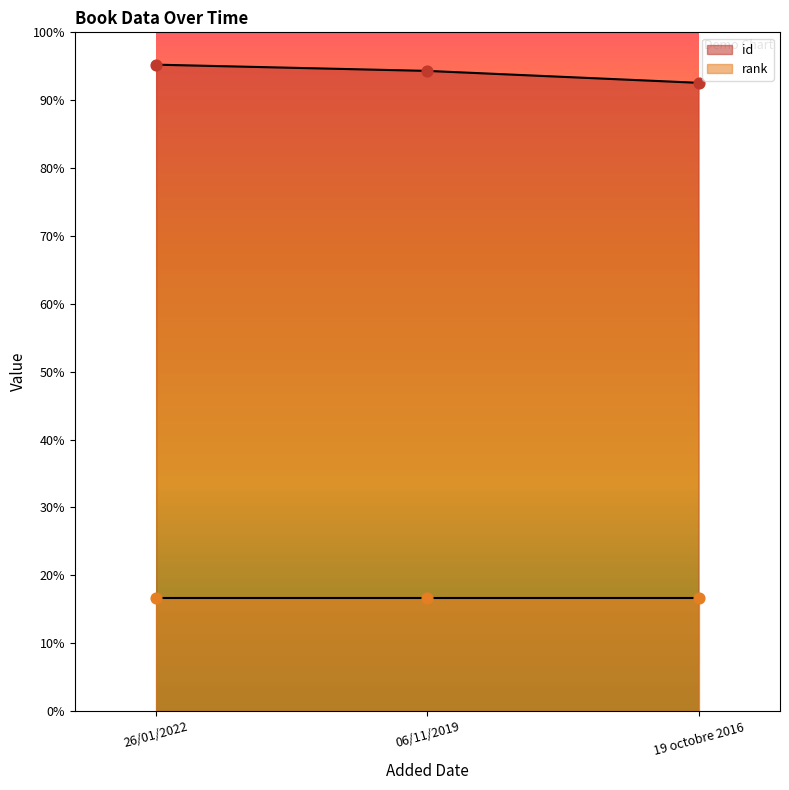

Approximately how many times larger is the value at 26/01/2022 compared to 06/11/2019?

1.0